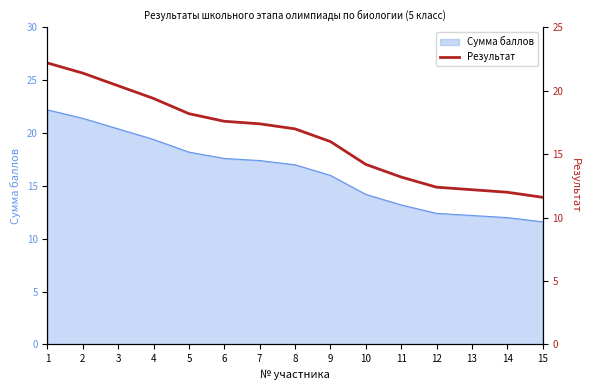

What is the minimum value shown in the chart?

11.6